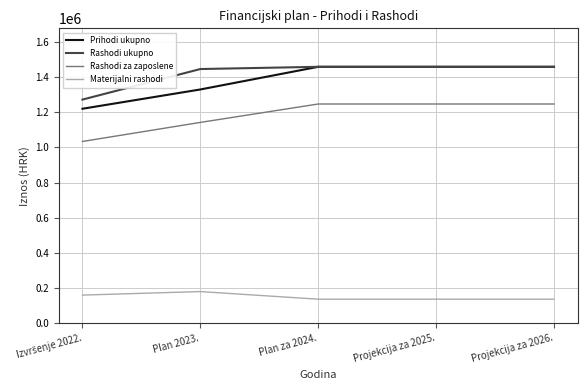

Which series has the widest spread of values?

Prihodi ukupno